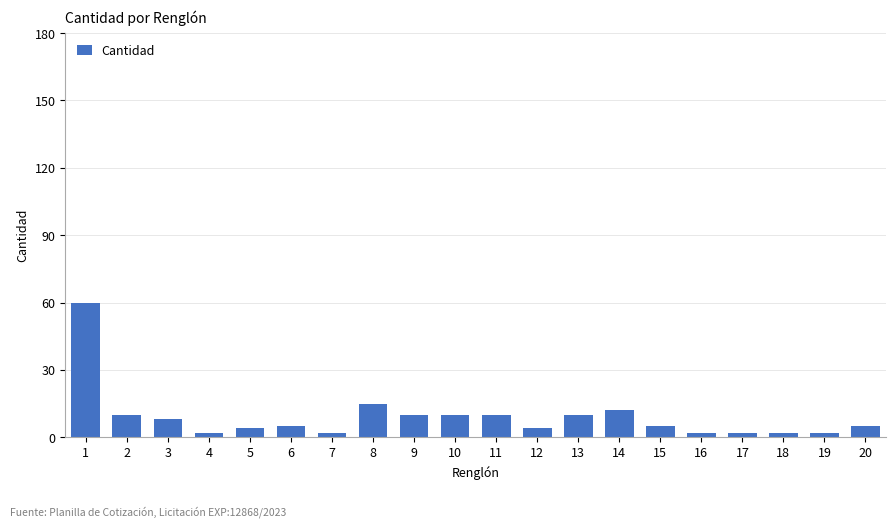

Approximately how many times larger is the value at 3 compared to 2?

0.8